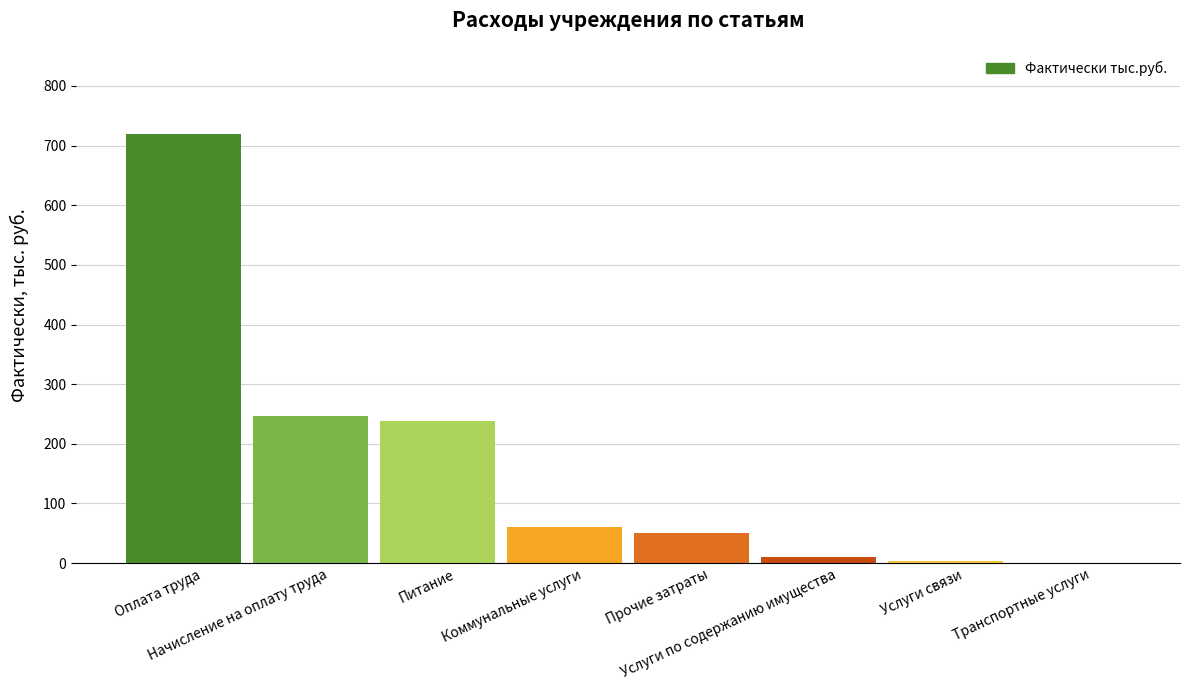

Which has a higher value, Питание or Начисление на оплату труда?

Начисление на оплату труда